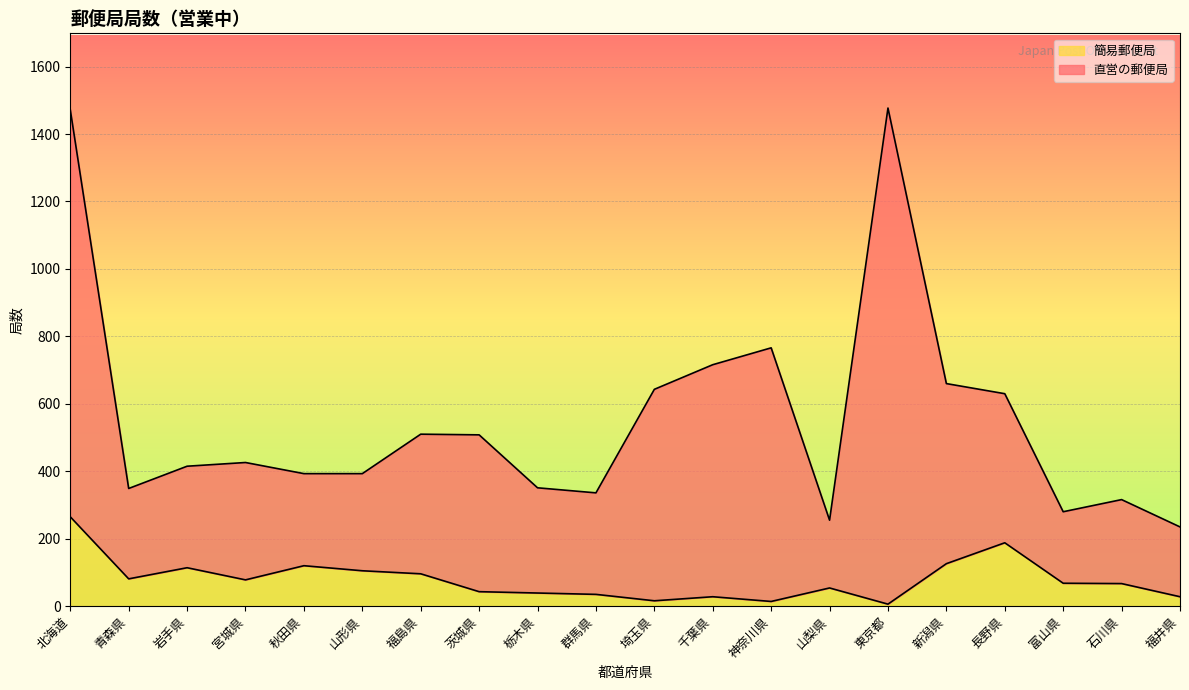

Which category has the highest value in the 簡易郵便局 series?

北海道